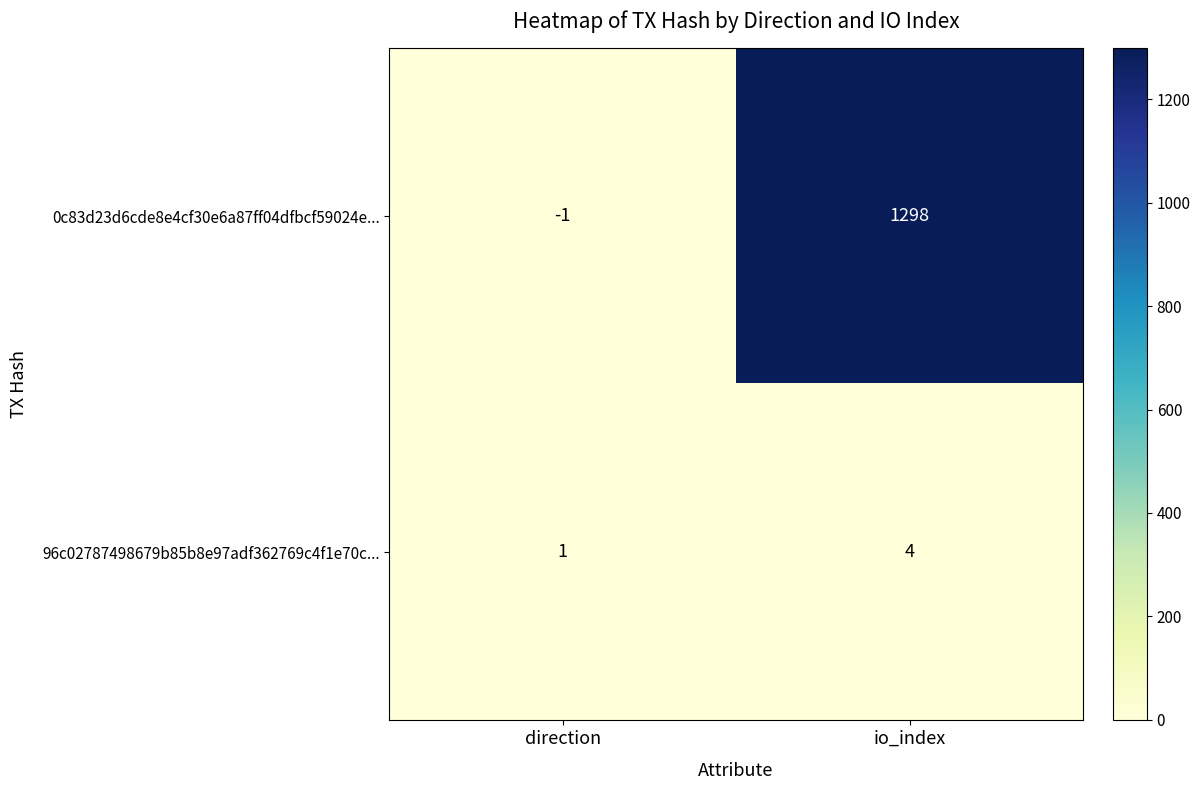

What is the sum of the 0c83d23d6cde8e4cf30e6a87ff04dfbcf59024e... values at direction and io_index?

1297